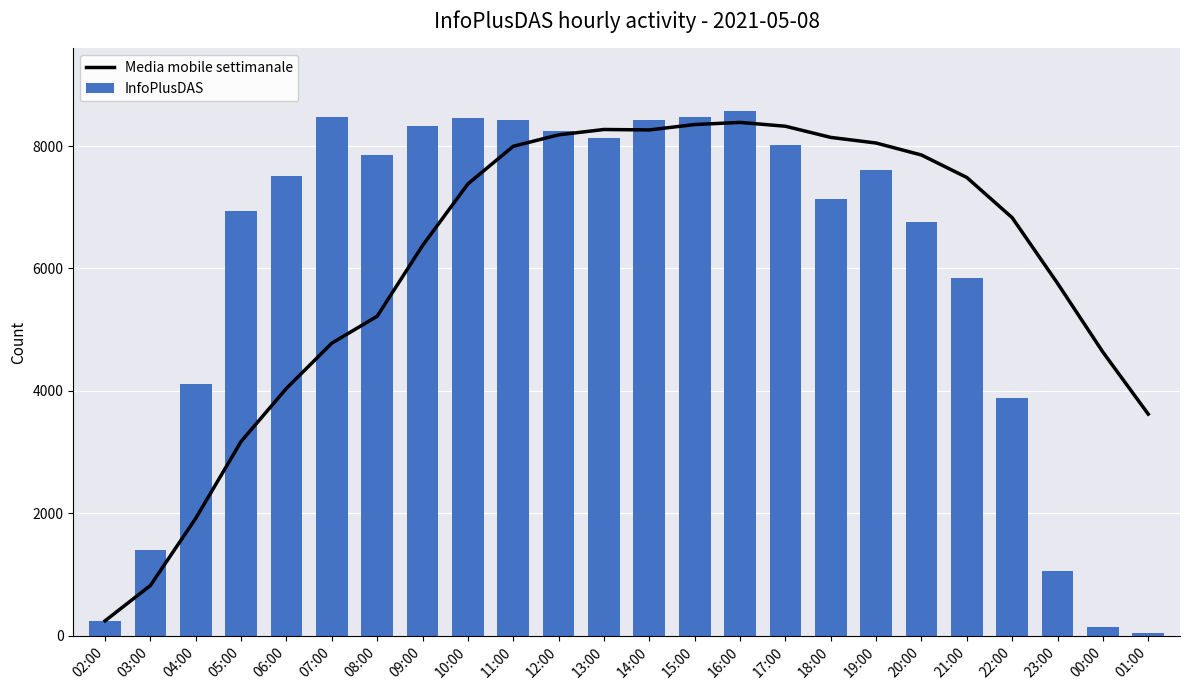

What is the maximum value shown in the chart?

8566.0